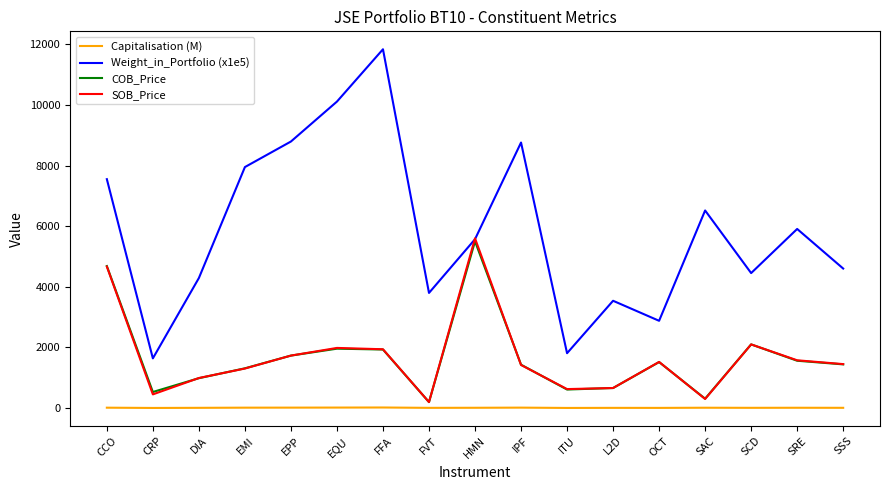

What is the sum of the Capitalisation (M) values at ITU and CCO?

13.8